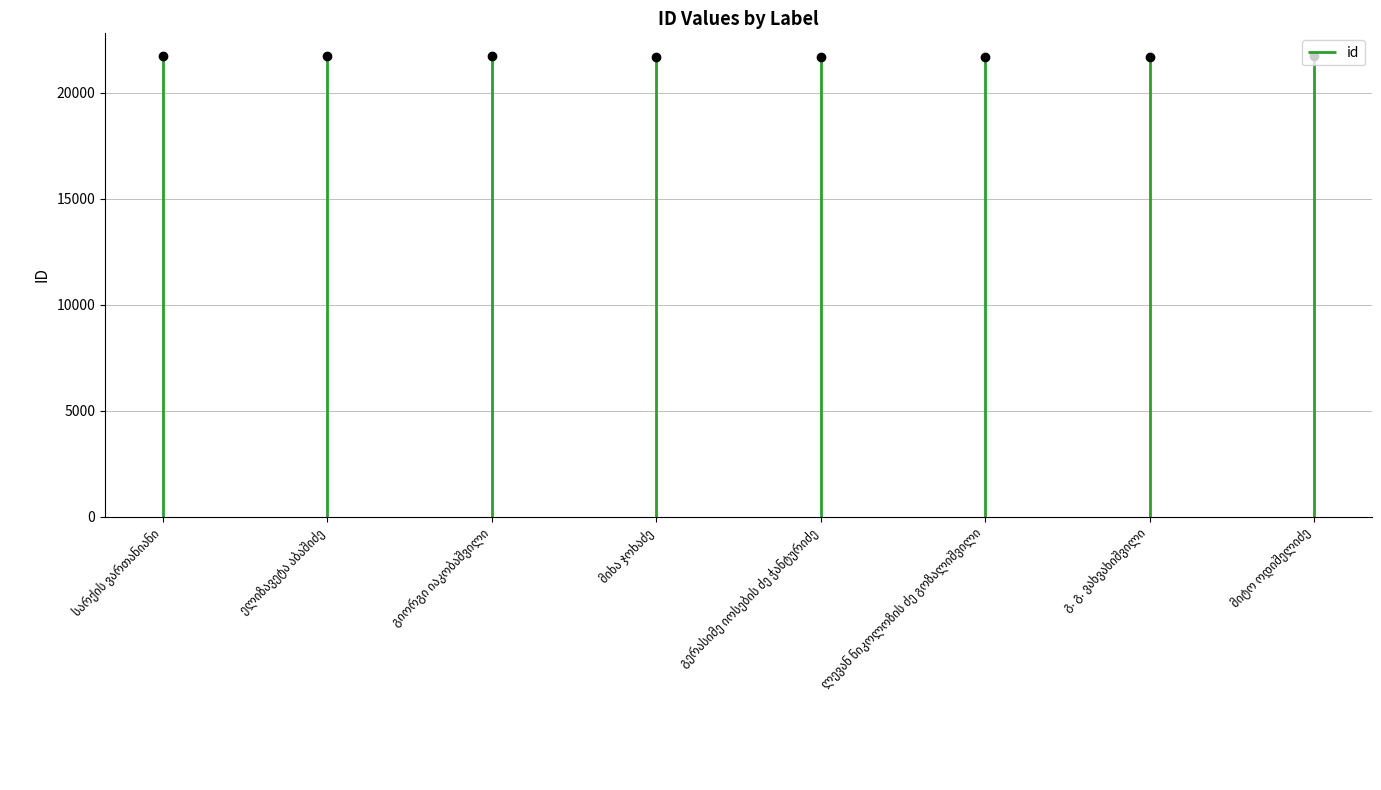

Which label corresponds to the largest value in the chart?

სარქის ვართანიანი